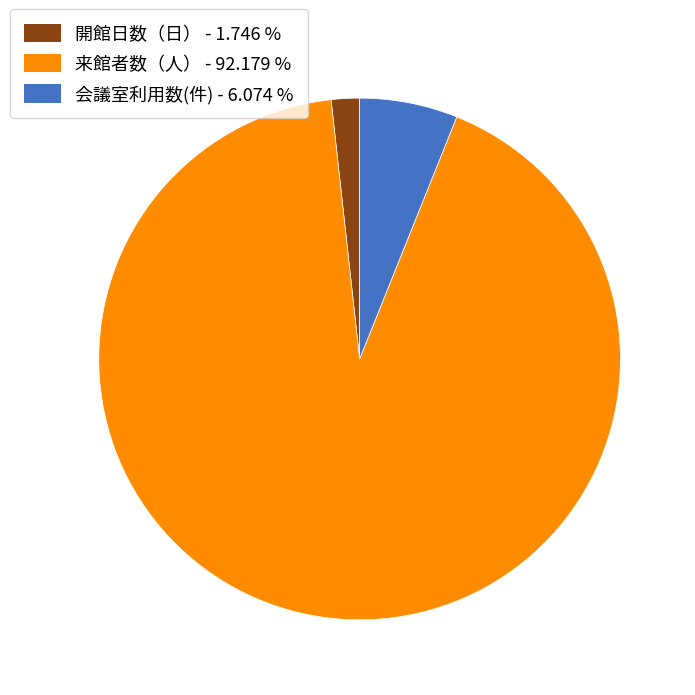

Is 開館日数（日） the majority of the pie?

No